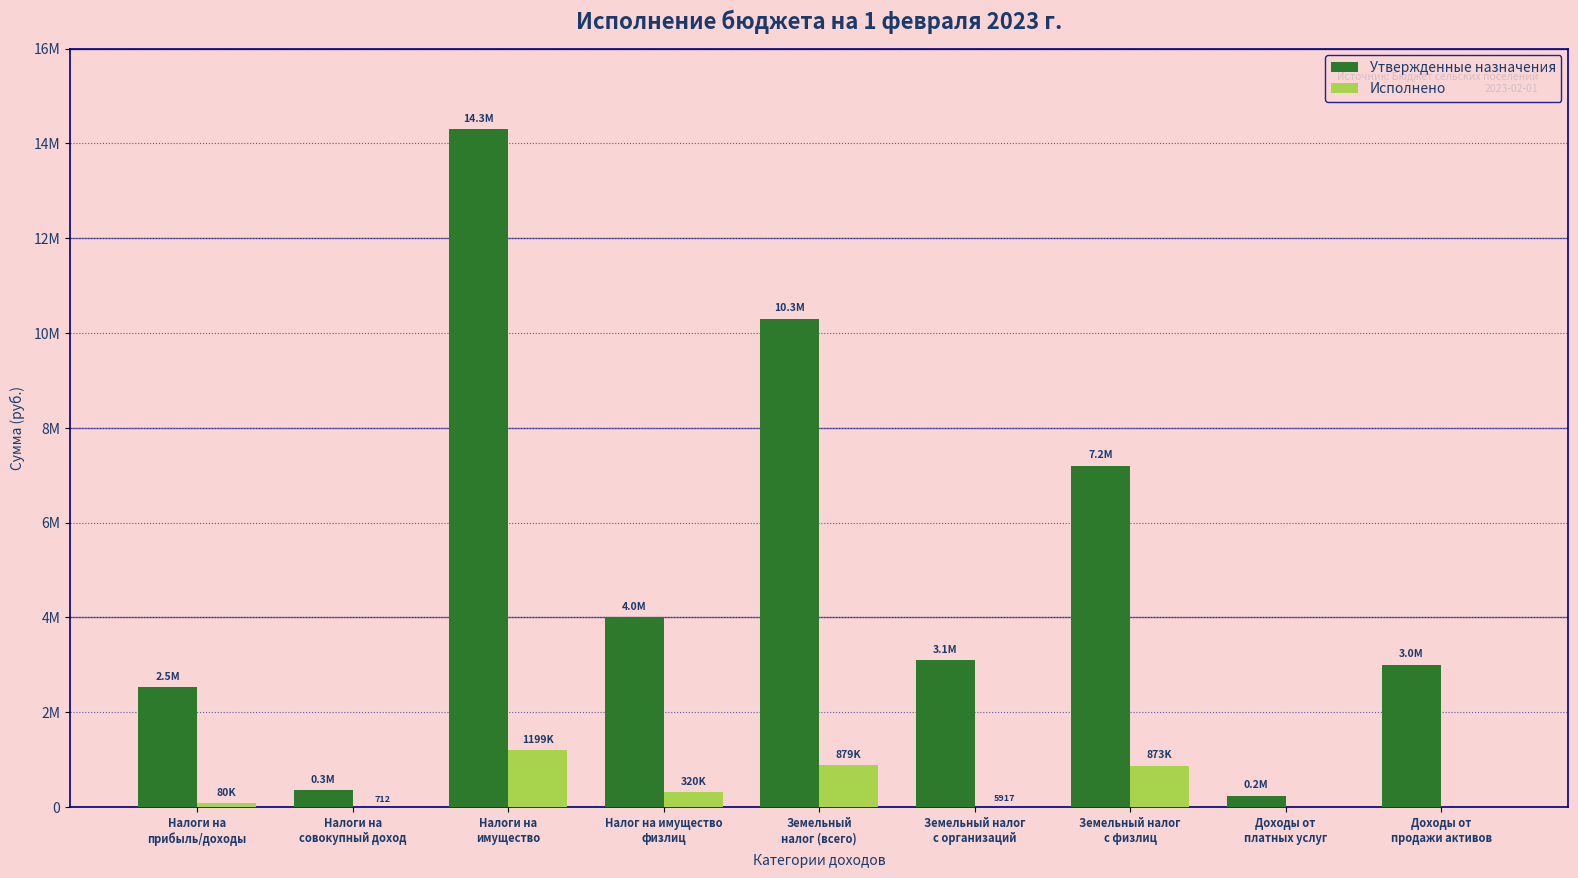

What is the value of the Утвержденные назначения bar at the 8th from the left?

240000.0